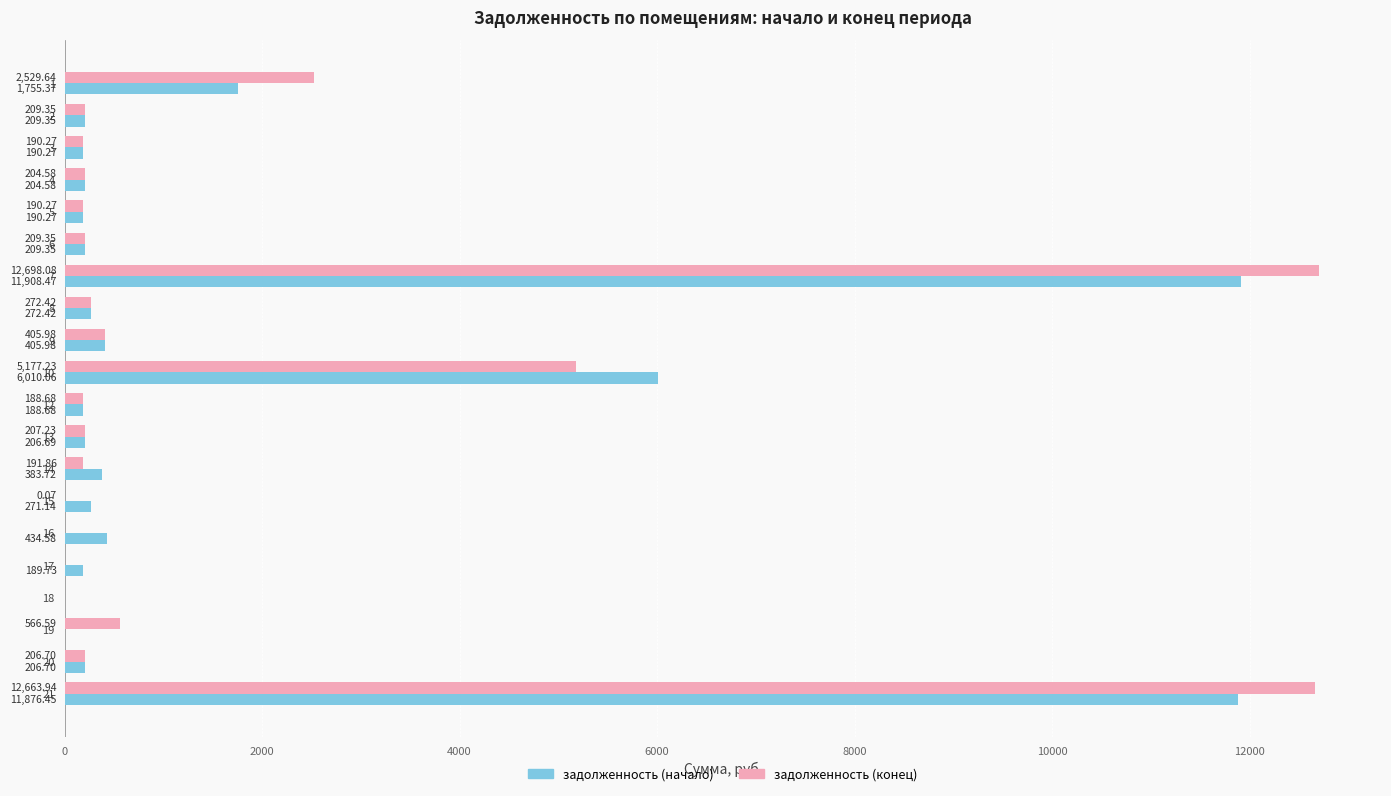

What are all the series names shown in the legend?

задолженность (начало), задолженность (конец)